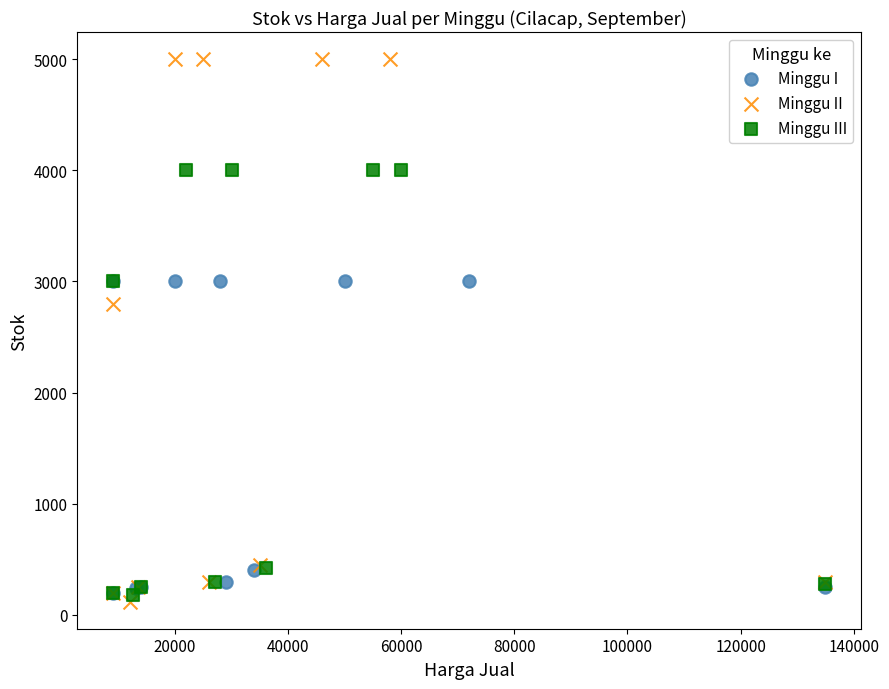

Which series reaches the maximum Y coordinate?

Minggu II